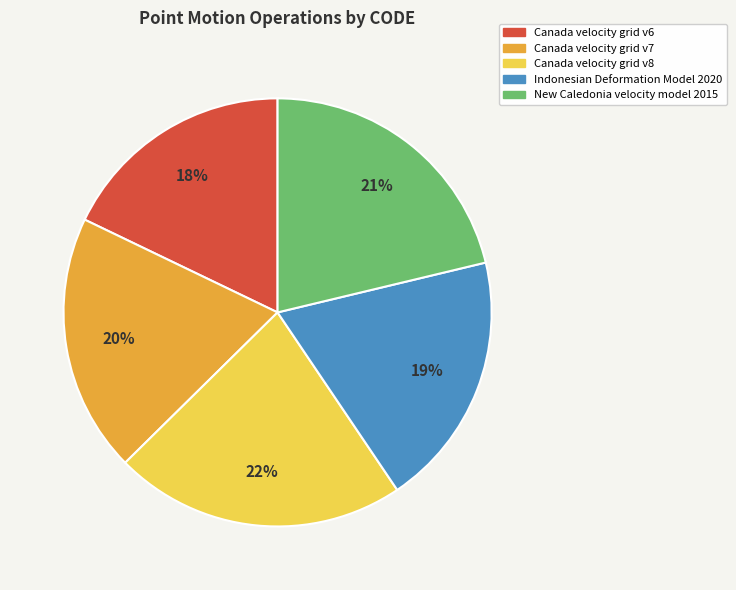

Approximately how many times larger is the value at New Caledonia velocity model 2015 compared to Indonesian Deformation Model 2020?

1.1